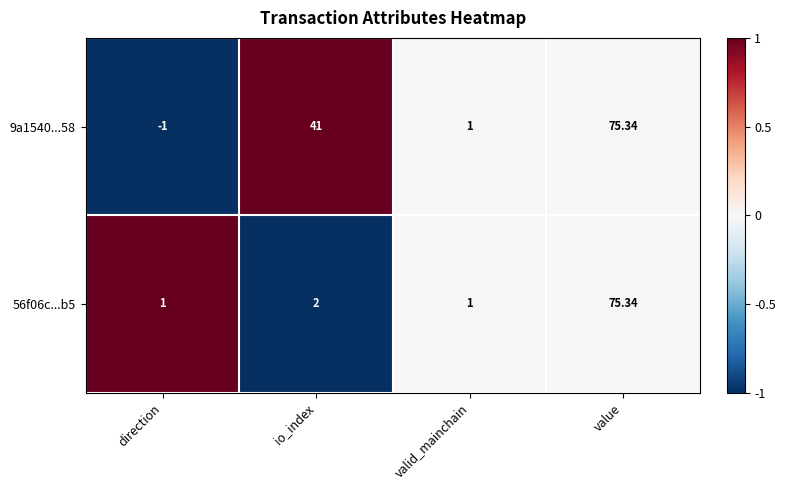

Which category has the highest value across all series?

value